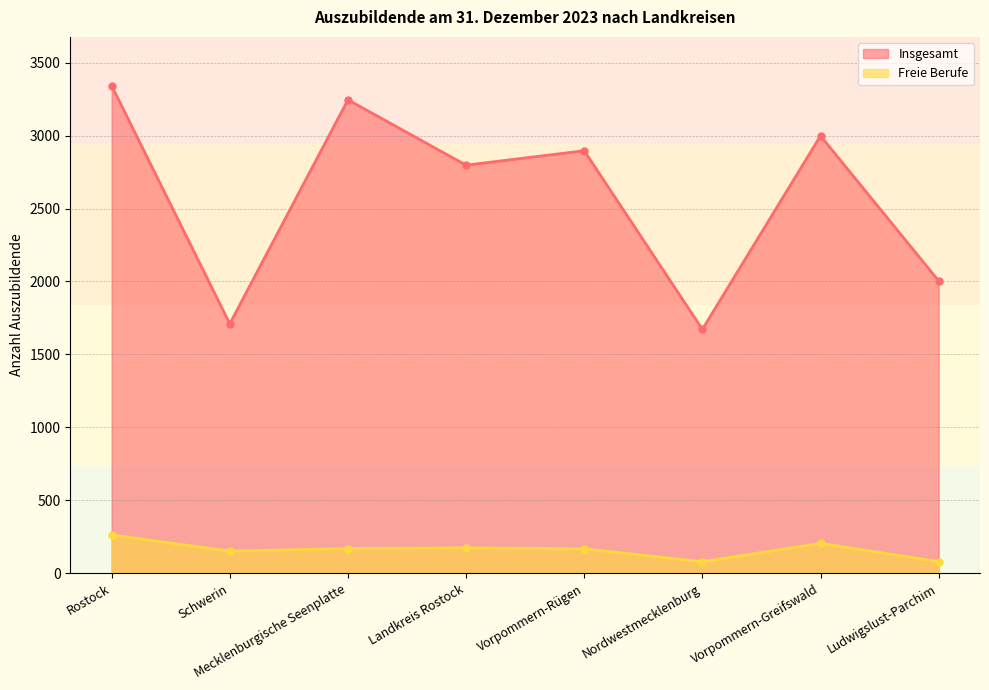

Reading left to right, list all the values displayed in this chart.

Insgesamt: 3342	1710	3245	2797	2896	1672	2998	2004
Freie Berufe: 262	152	169	174	167	79	205	80